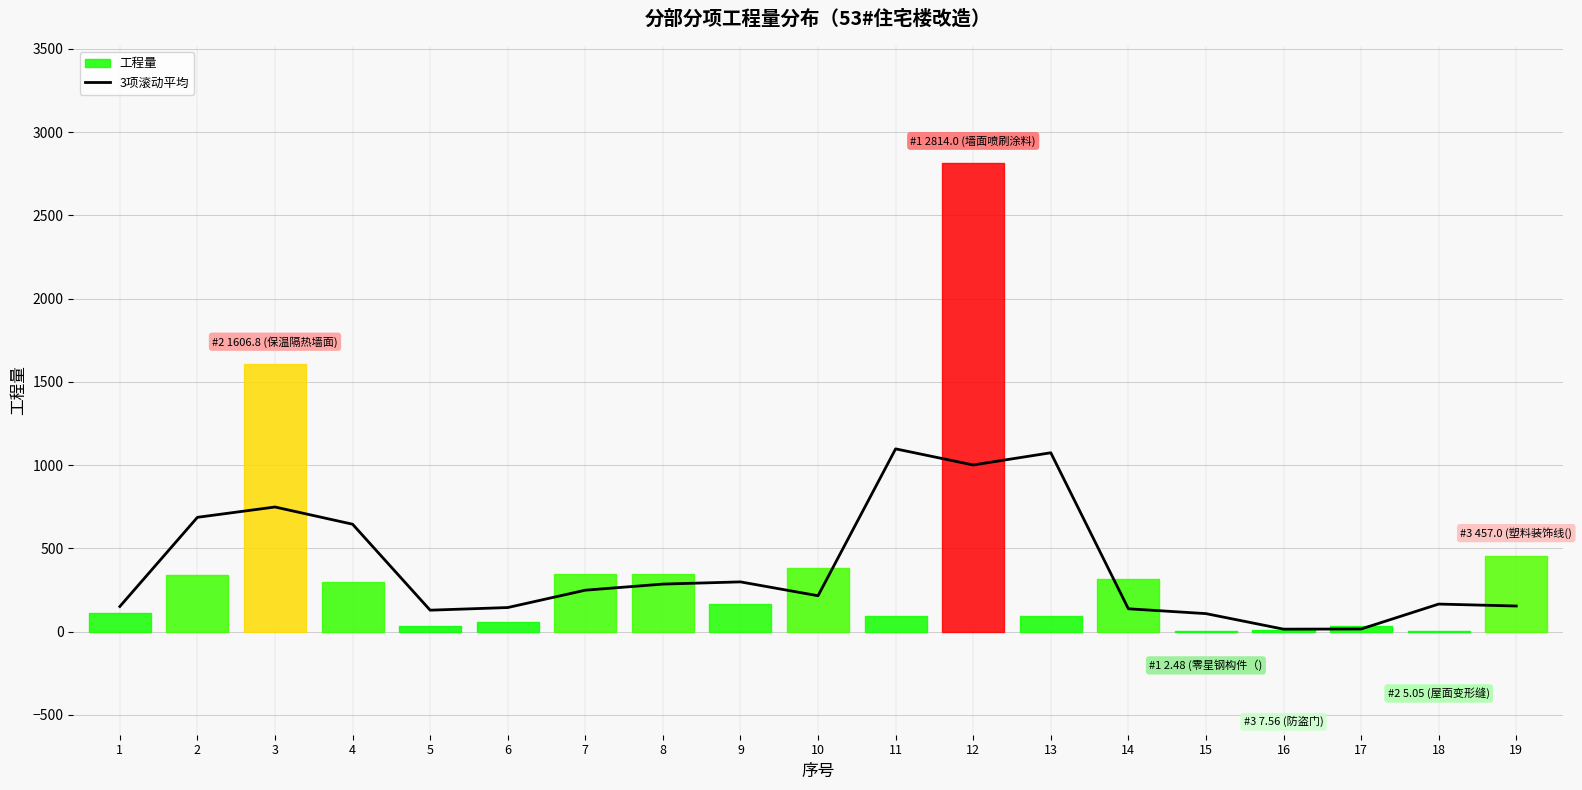

The value at 4 is 1032.5. True or false?

False